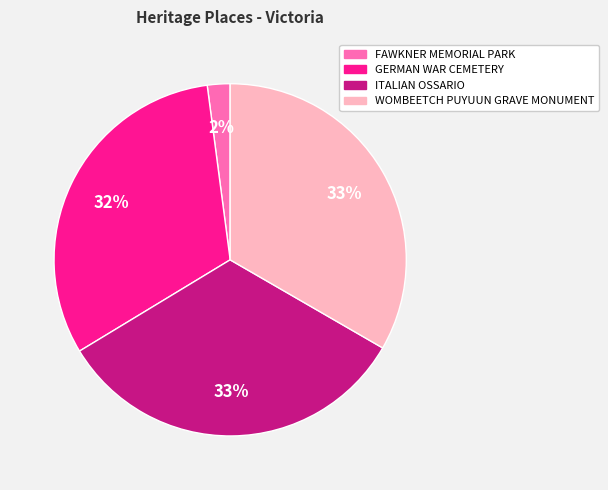

Do ITALIAN OSSARIO and GERMAN WAR CEMETERY together represent more than half of the pie?

Yes